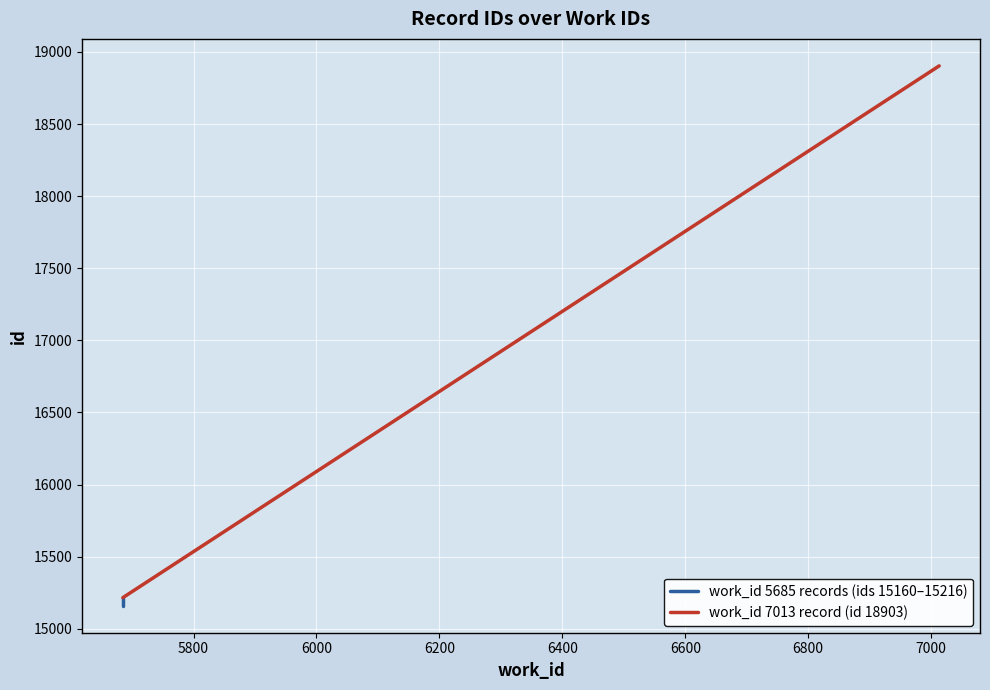

The value at 5685 is 8970. True or false?

False